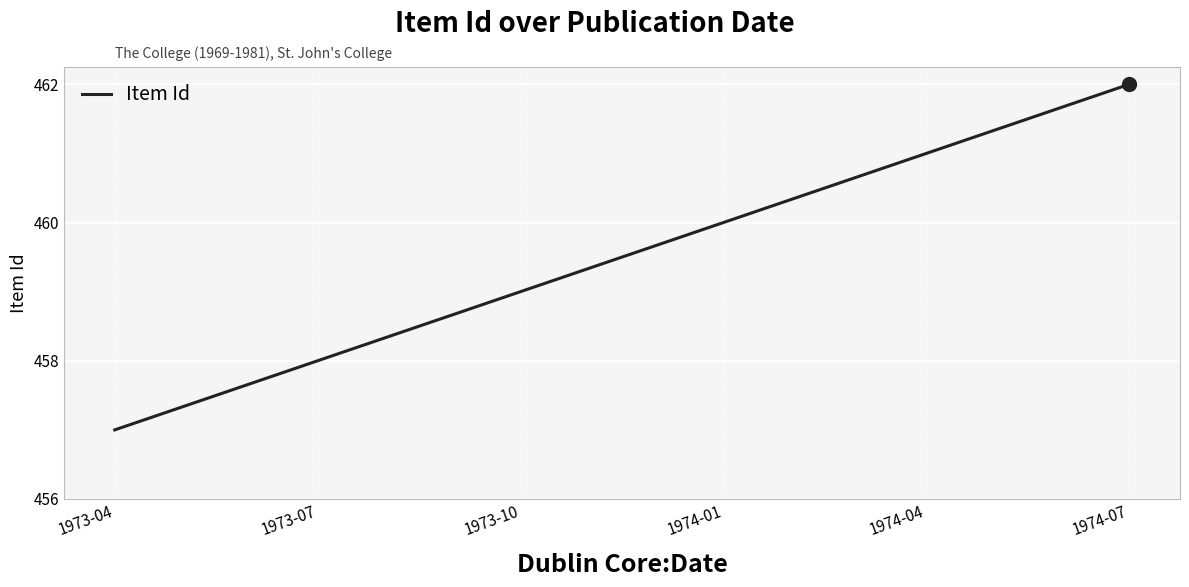

How many lines are shown in the chart?

1